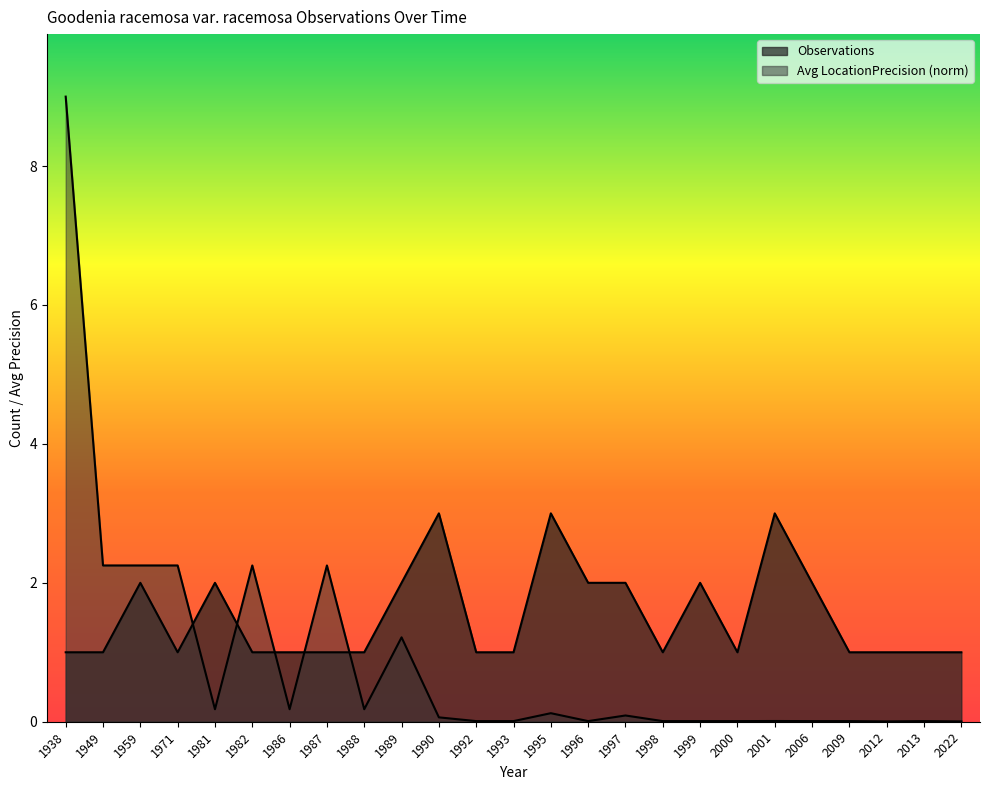

Does the chart display data point markers on the line(s)?

No